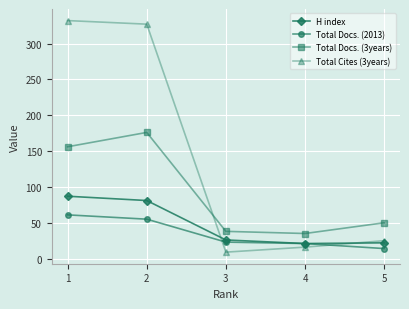

What is the maximum value shown in the chart?

332